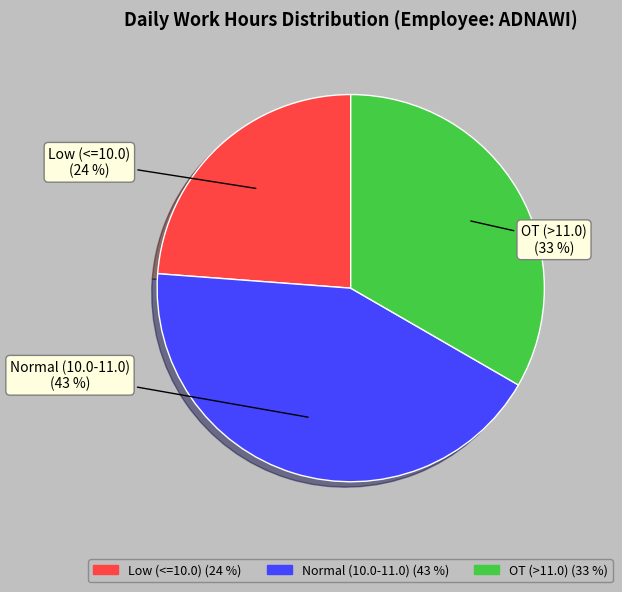

How many segments does this pie chart have?

3